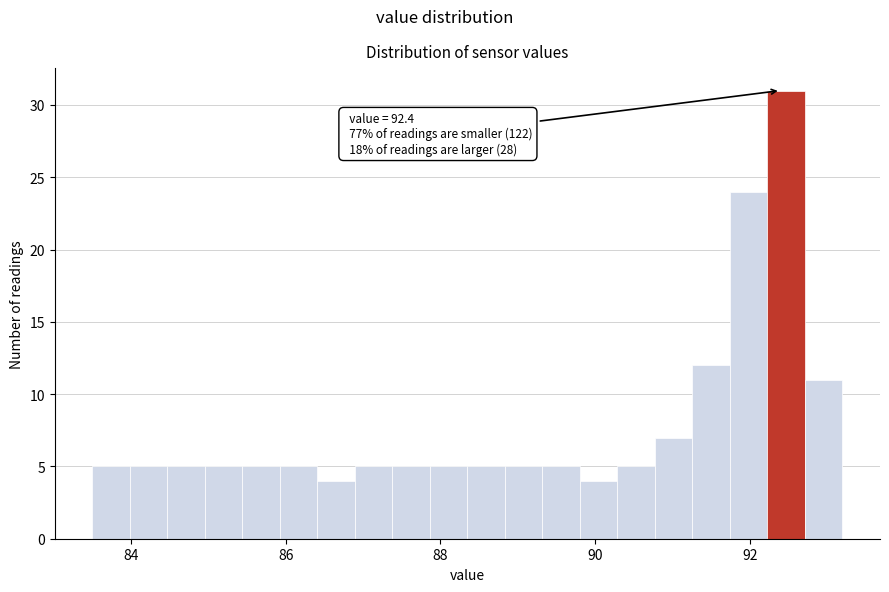

Around what value on the x-axis is the tallest bar? Give the approximate position of its centre, as read against the axis.

92.4